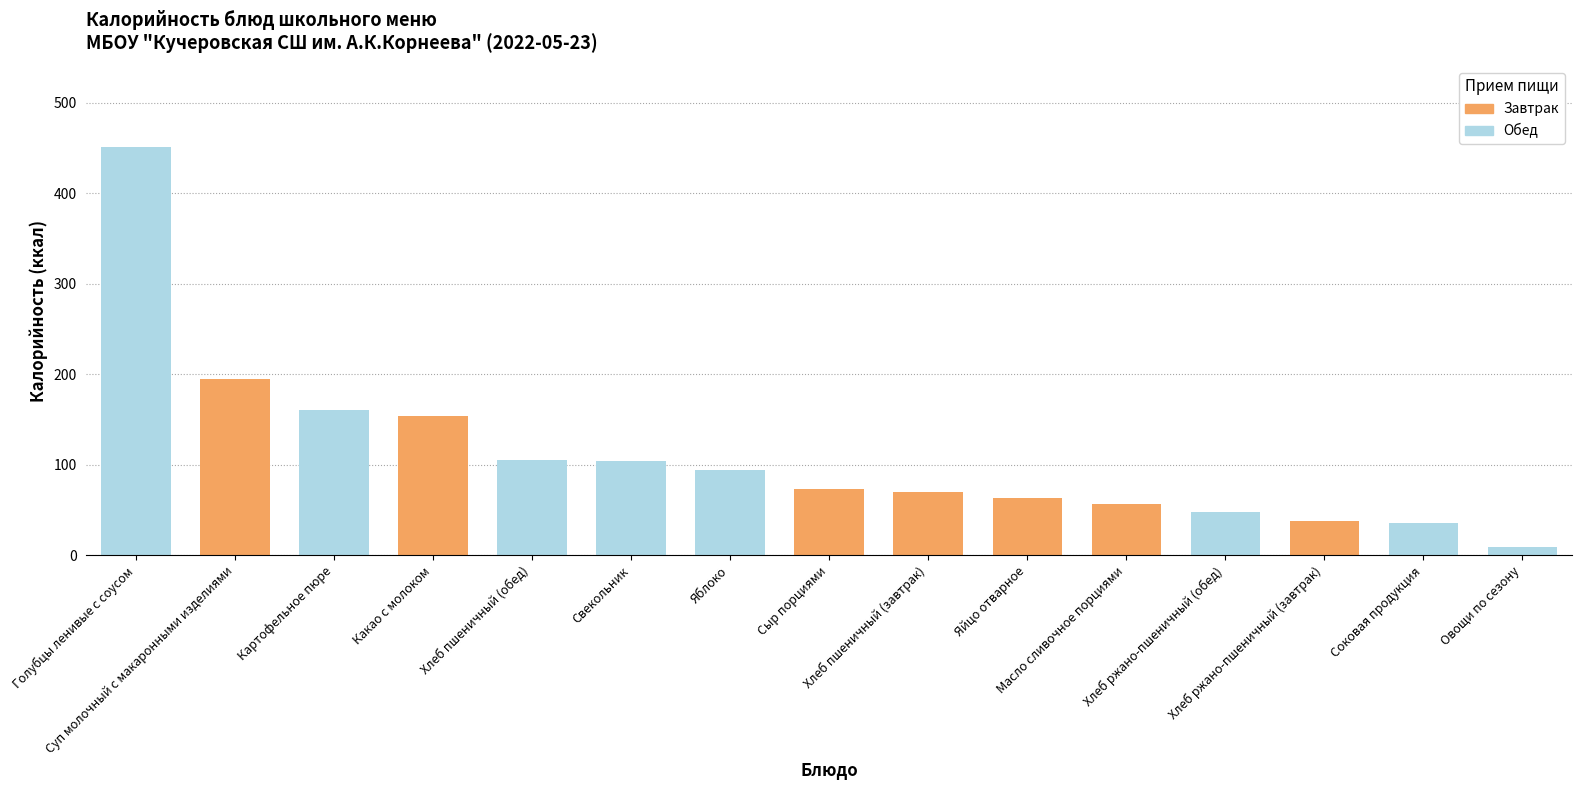

What is the value of the 5th bar from the left?

104.8